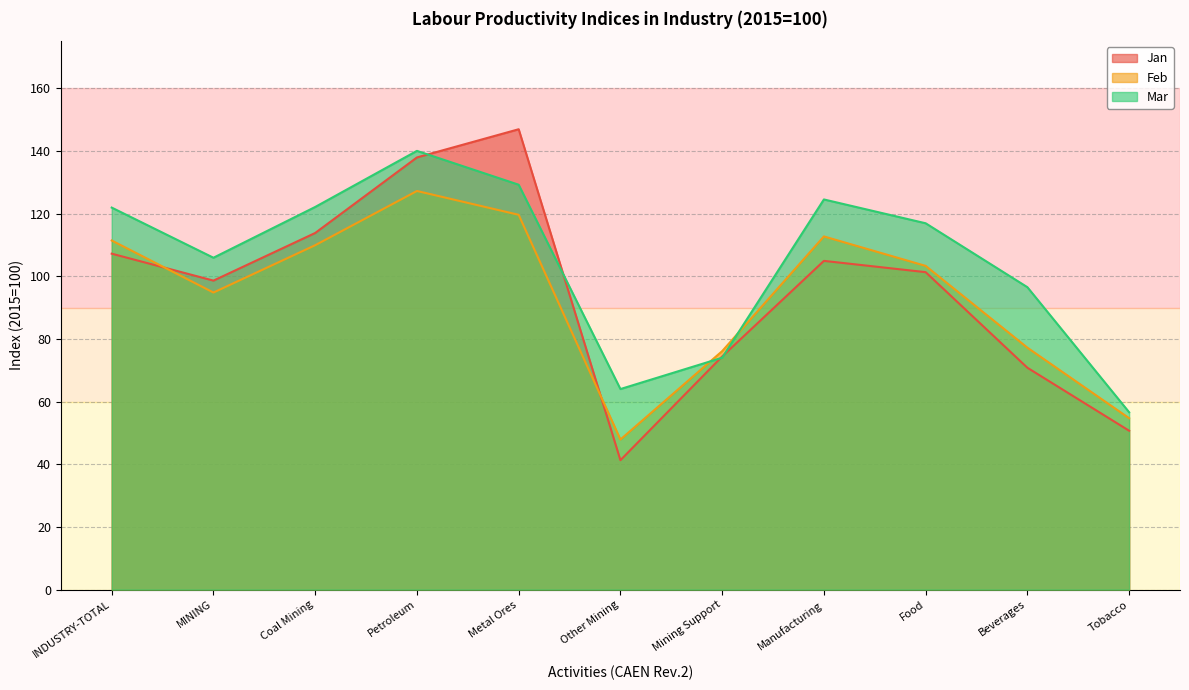

What is the total value across all series at Tobacco?

162.0